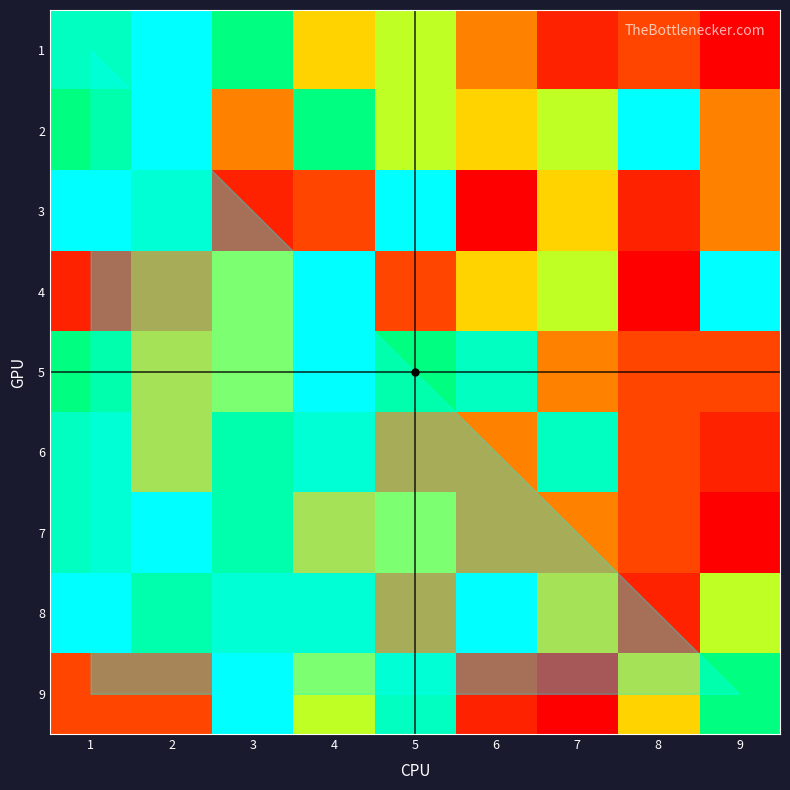

How many series are shown in this chart?

9